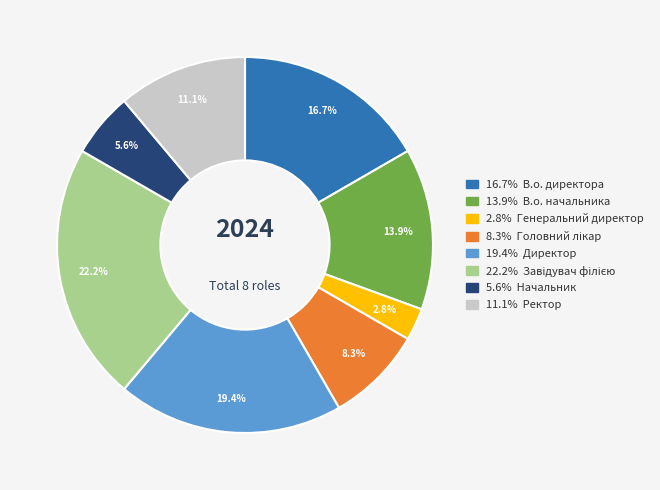

Does any single category account for the majority?

No